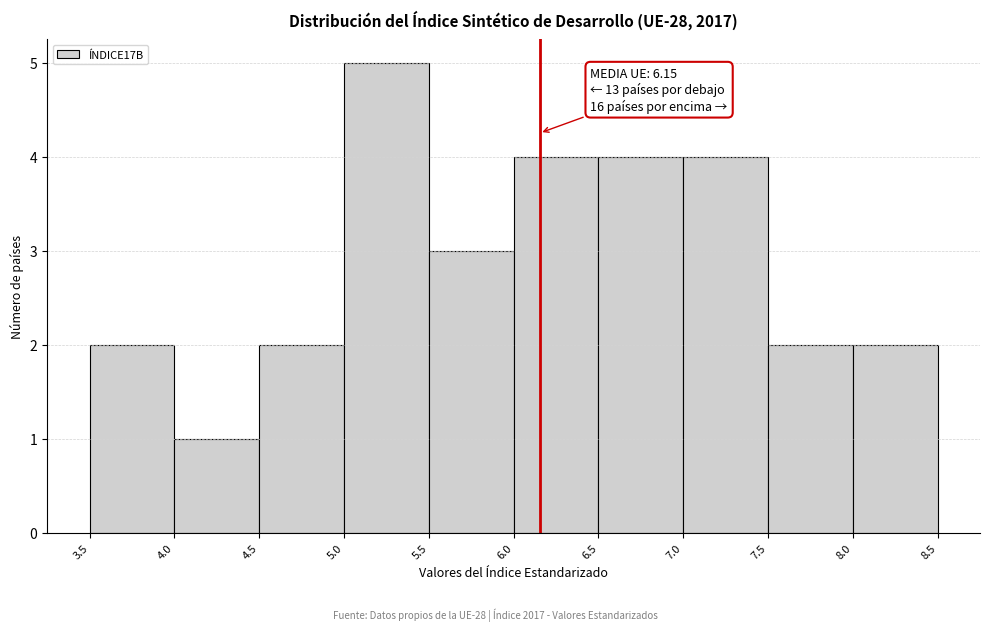

Which range on the x-axis has the tallest bar?

5.0 to 5.5